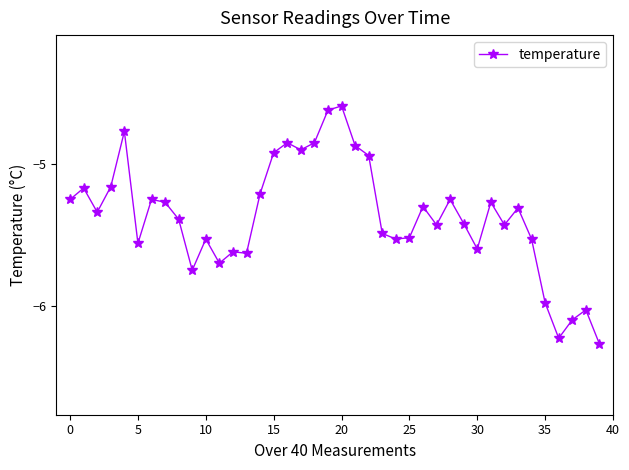

What is the greatest value displayed?

-4.6